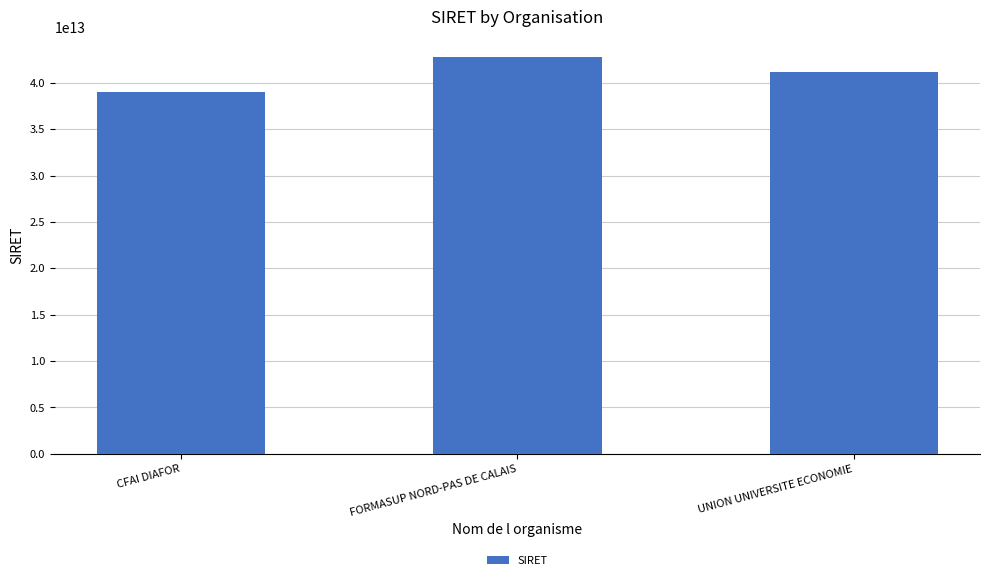

Approximately how many times larger is the value at CFAI DIAFOR compared to UNION UNIVERSITE ECONOMIE?

0.9